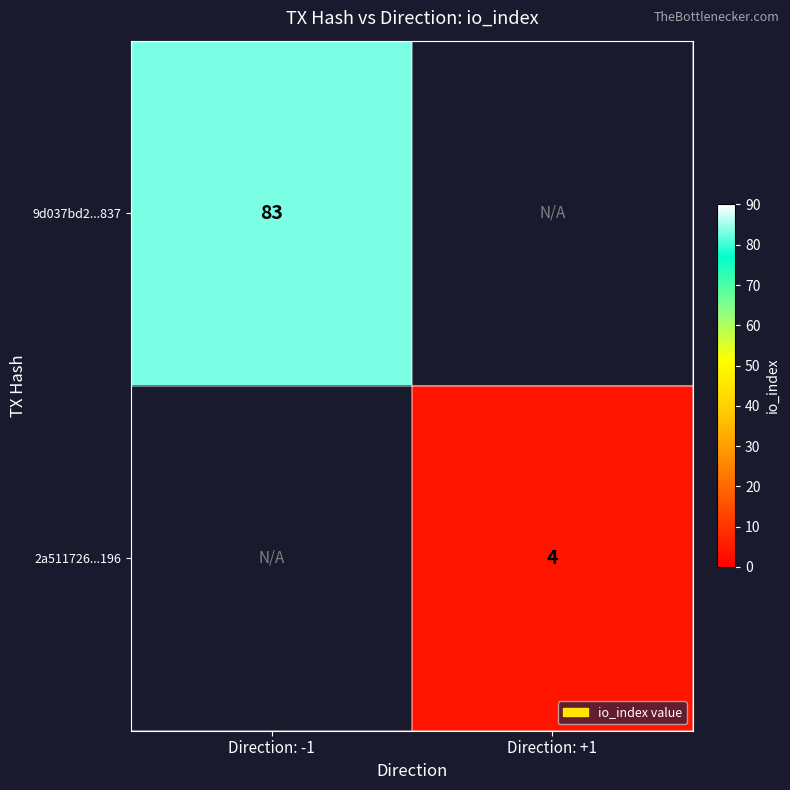

How many series are shown in this chart?

2